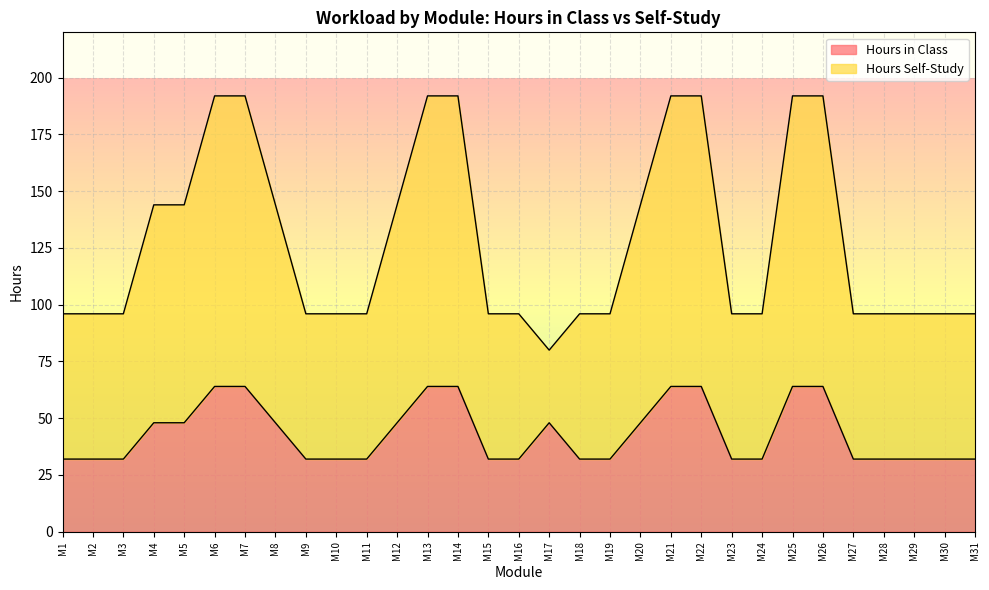

At how many categories does at least one series exceed 37?

31